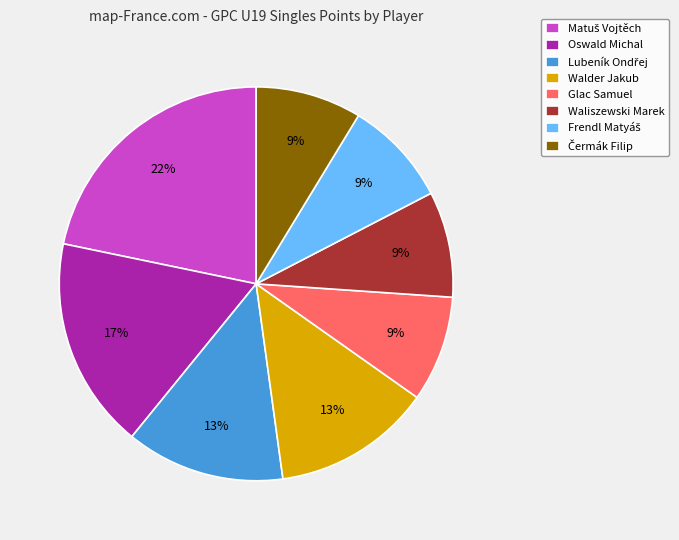

Is there a majority slice in this chart?

No